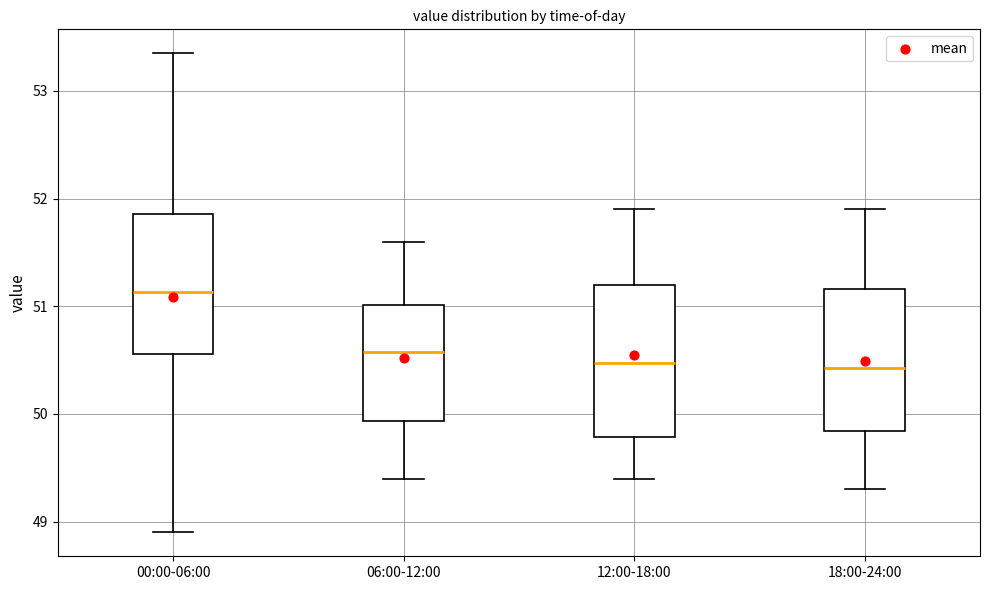

Which box has the highest median line?

00:00-06:00